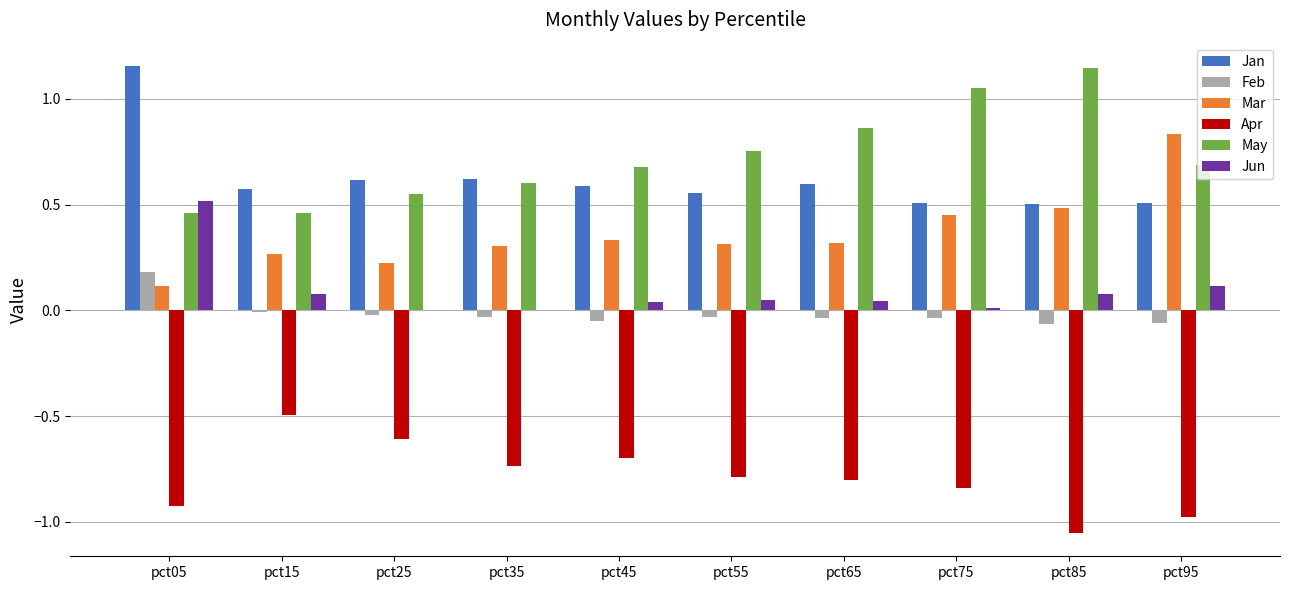

True or false: Jan has a value of 0.6 at pct45.

True